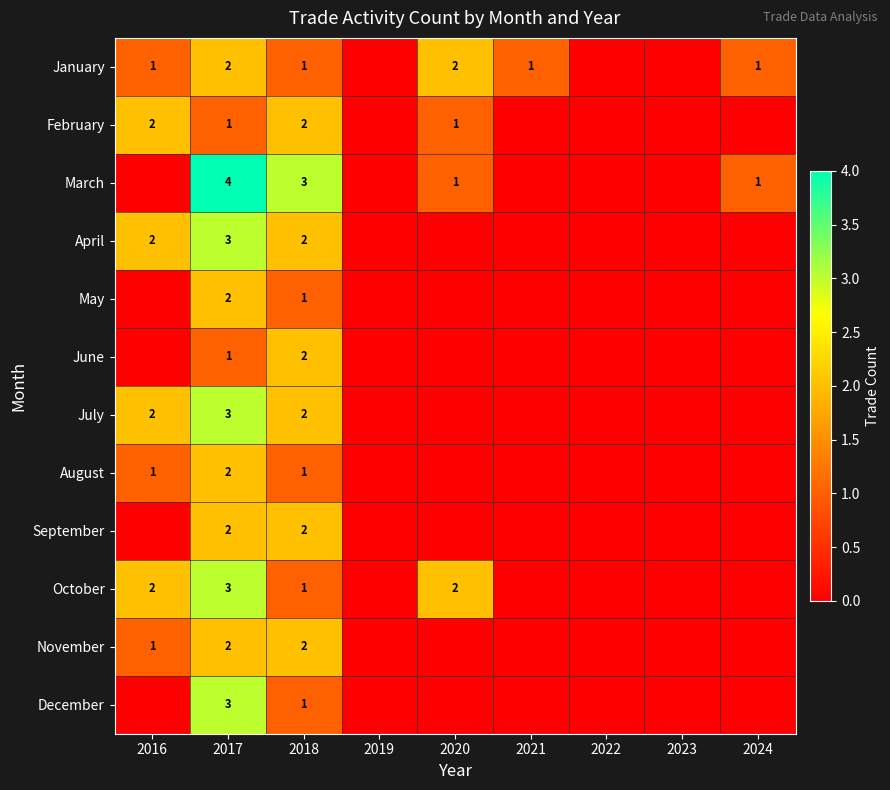

The March series shows 1 at 2024. True or false?

True